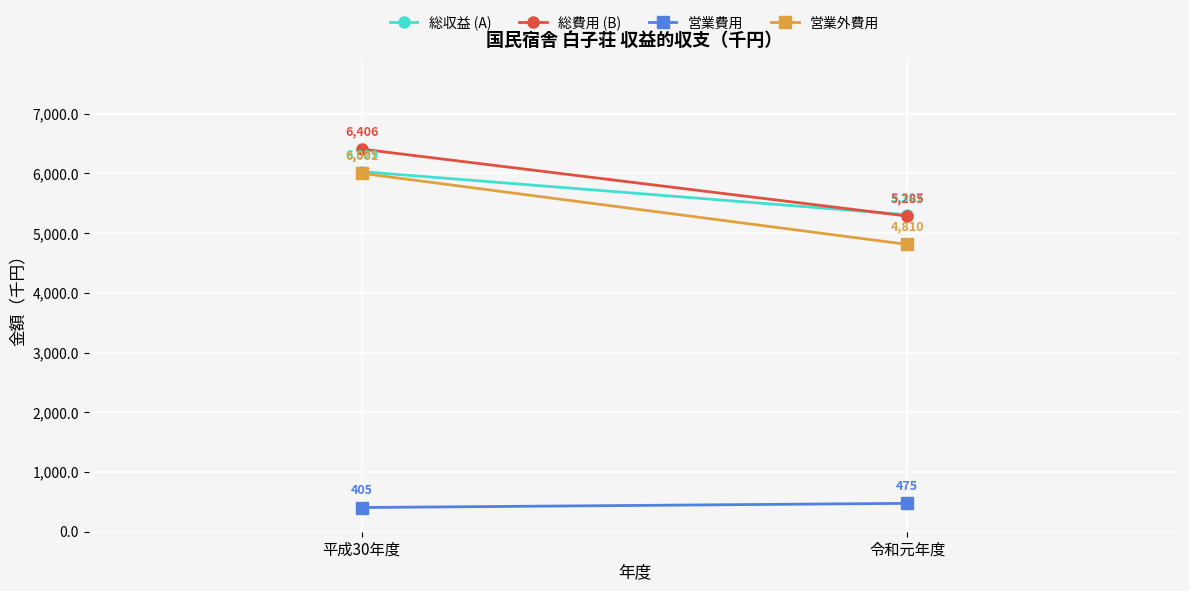

Reading left to right, extract all data points from this chart.

総収益 (A): 平成30年度=6029	令和元年度=5307
総費用 (B): 平成30年度=6406	令和元年度=5285
営業費用: 平成30年度=405	令和元年度=475
営業外費用: 平成30年度=6001	令和元年度=4810